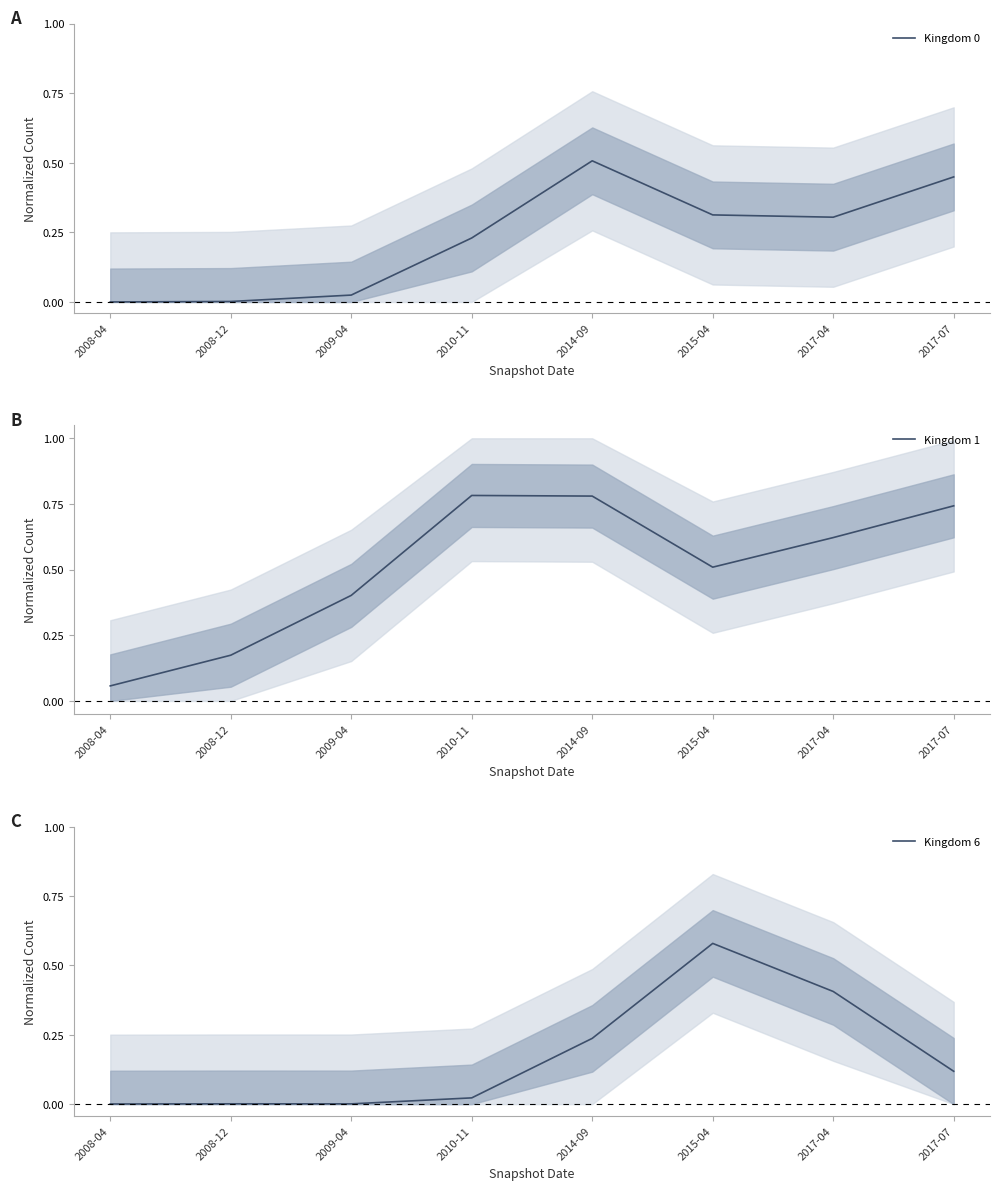

What are all the series names shown in the legend?

Kingdom 0, Kingdom 1, Kingdom 6